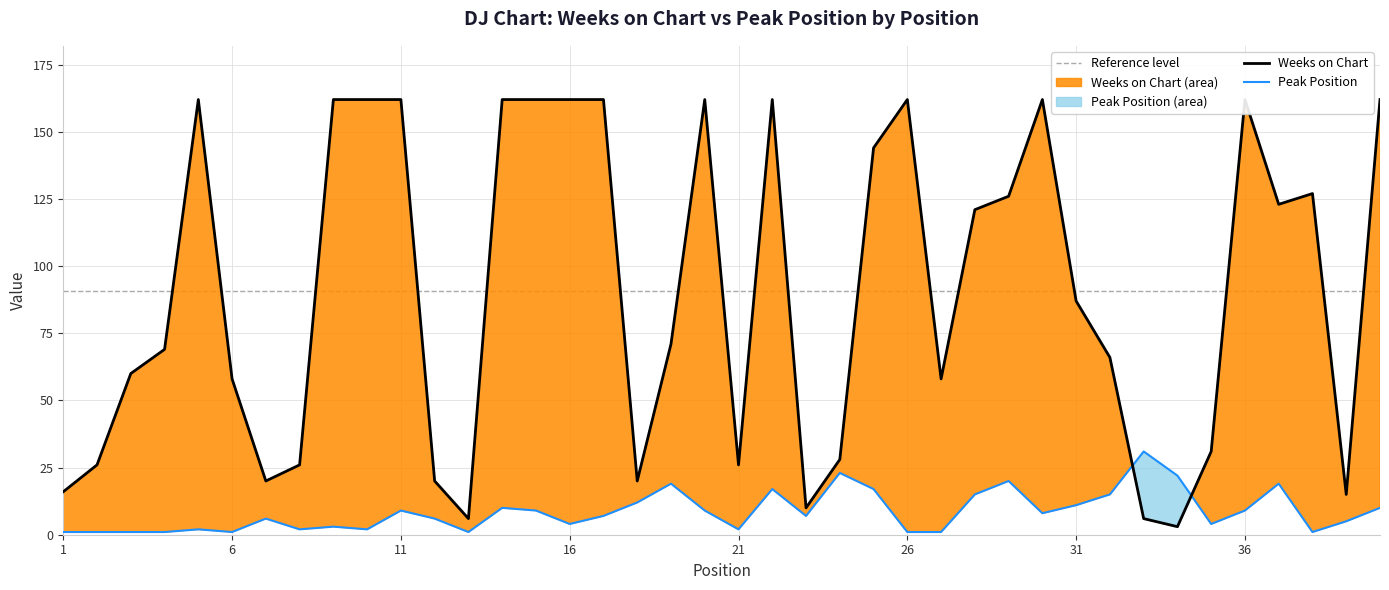

Is it true that Reference level equals 90.8 at 21?

True